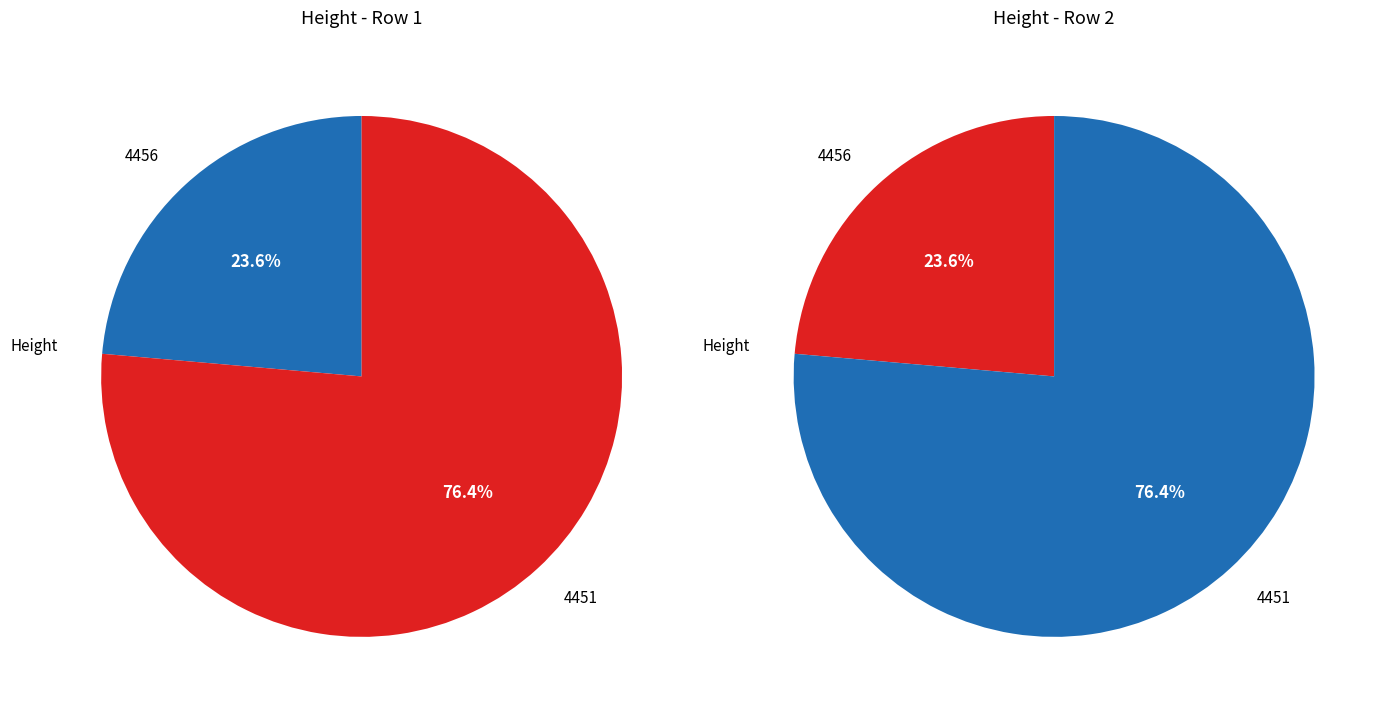

Approximately how many times larger is the value at 4451 compared to 4456?

3.2